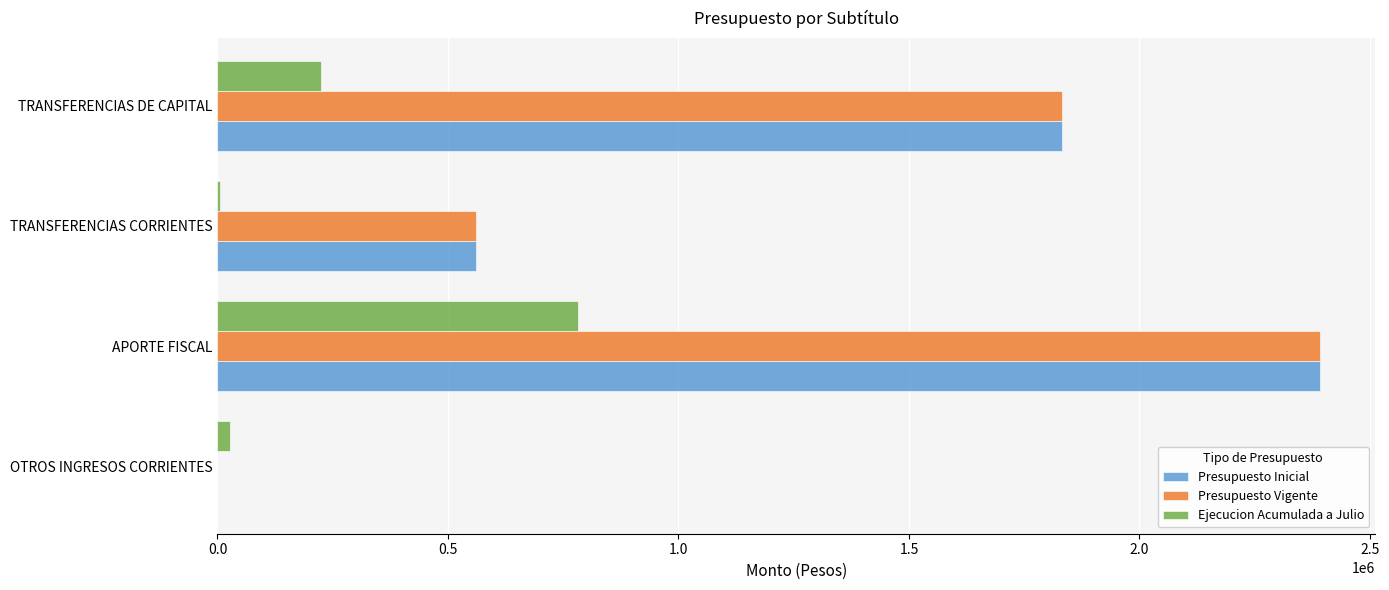

At which label is Ejecucion Acumulada a Julio closest to 393497?

TRANSFERENCIAS DE CAPITAL